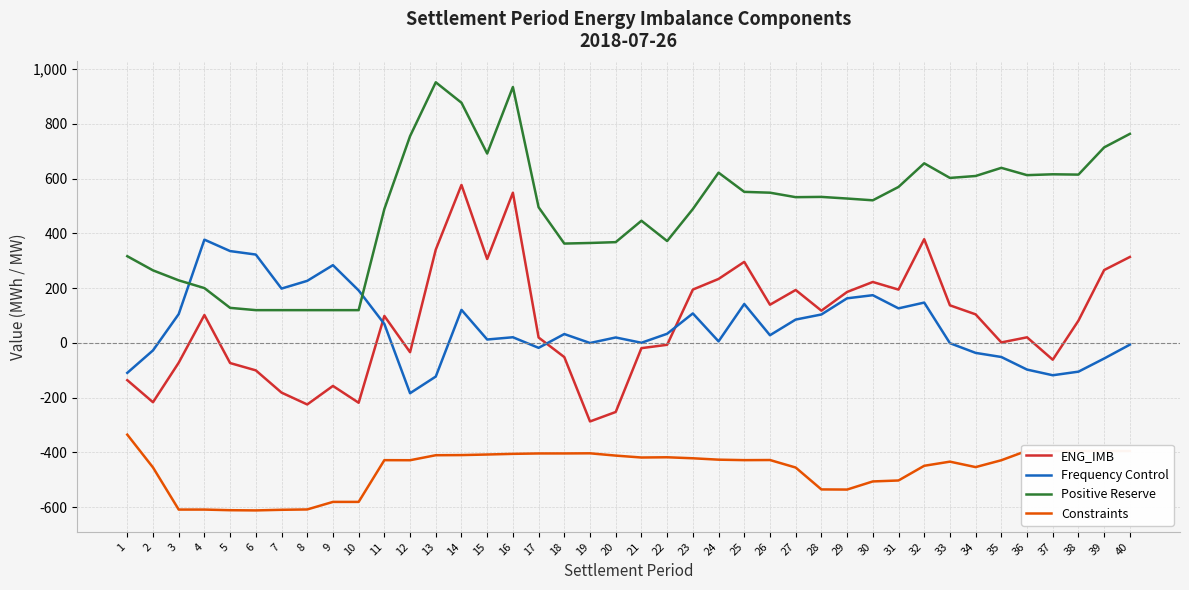

Read the Constraints value at 12.

-428.2